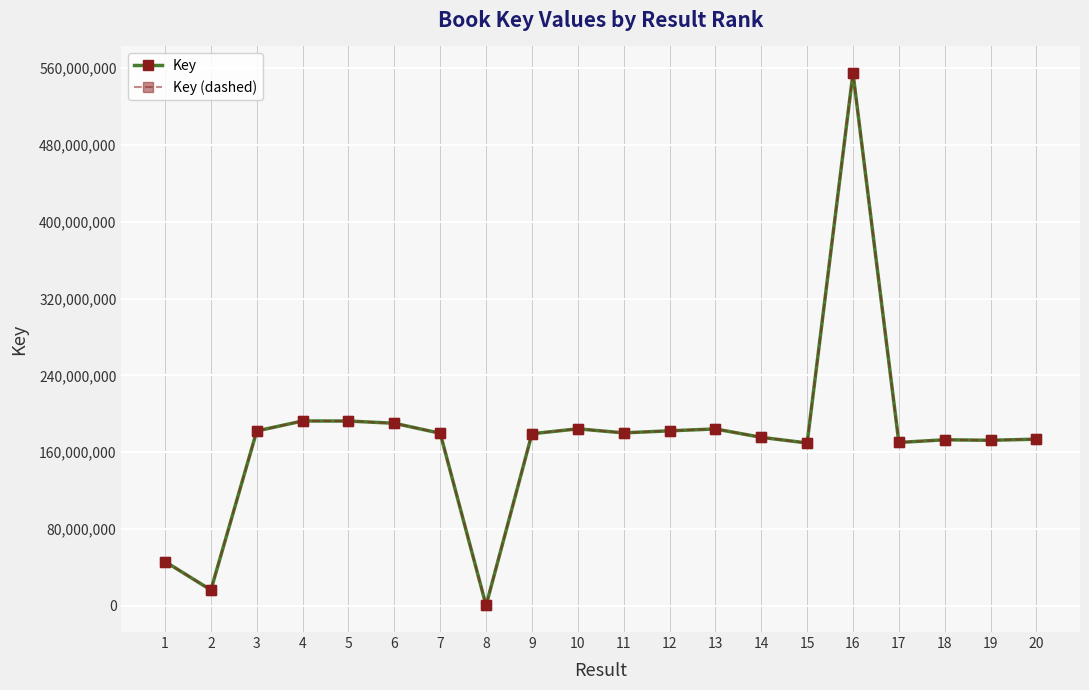

Where is Key nearest to the value 277675412?

4